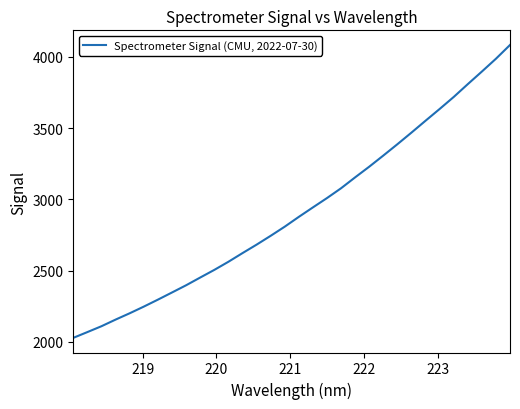

What is the difference between the maximum and minimum values?

2053.7